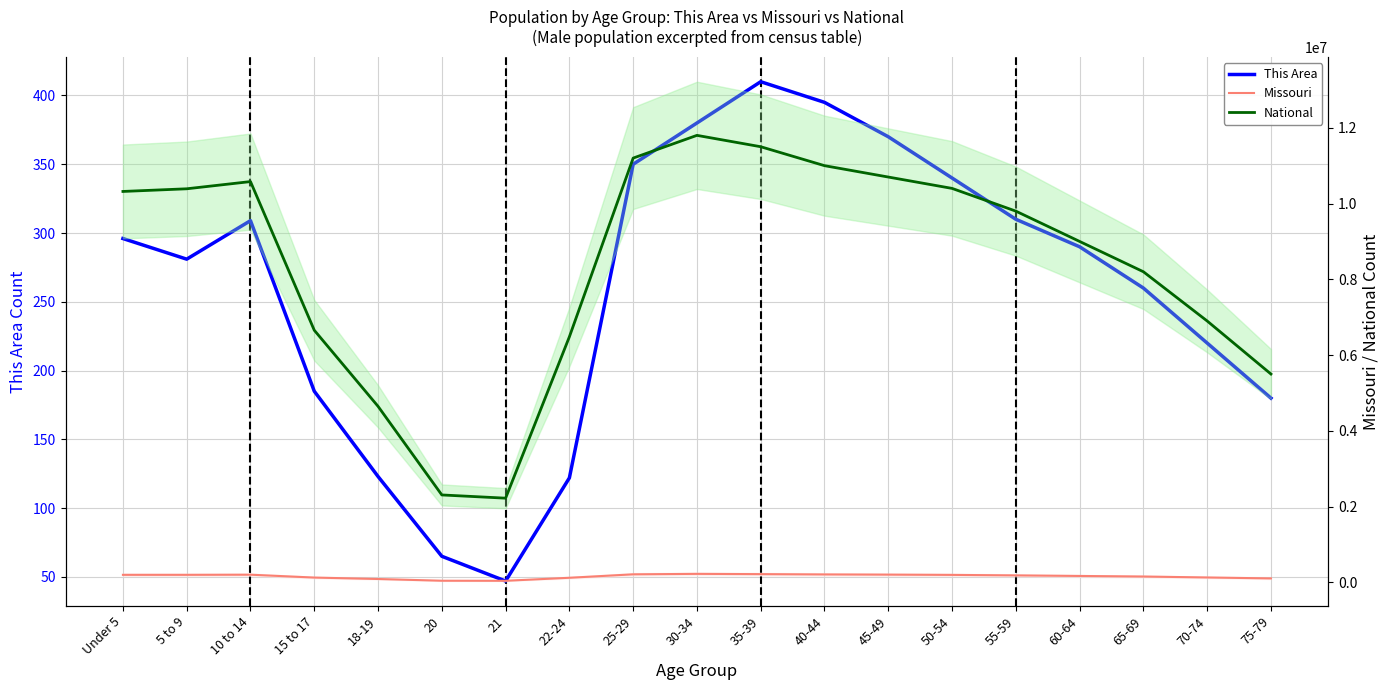

At which label is Missouri closest to 133523?

70-74